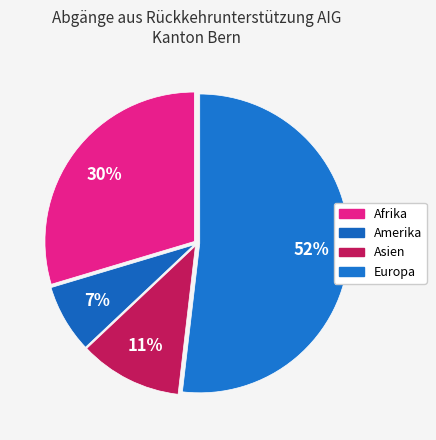

Is it true that Afrika is 30% of the pie?

True